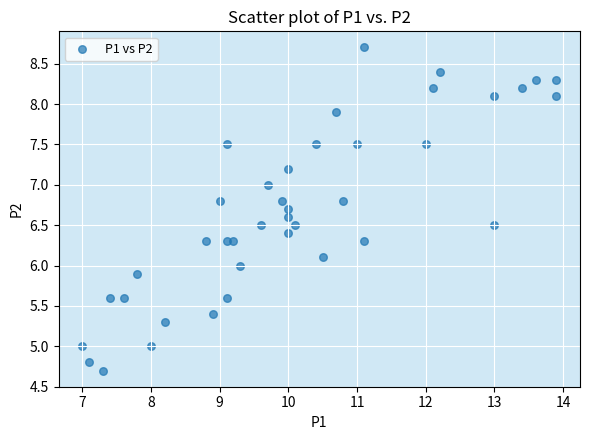

What is the range of X values (max minus min)?

6.9